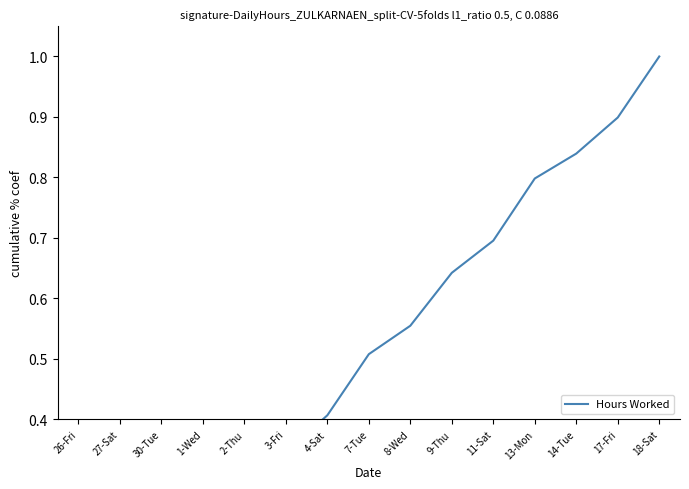

At which category does the chart reach its minimum across all series?

26-Fri